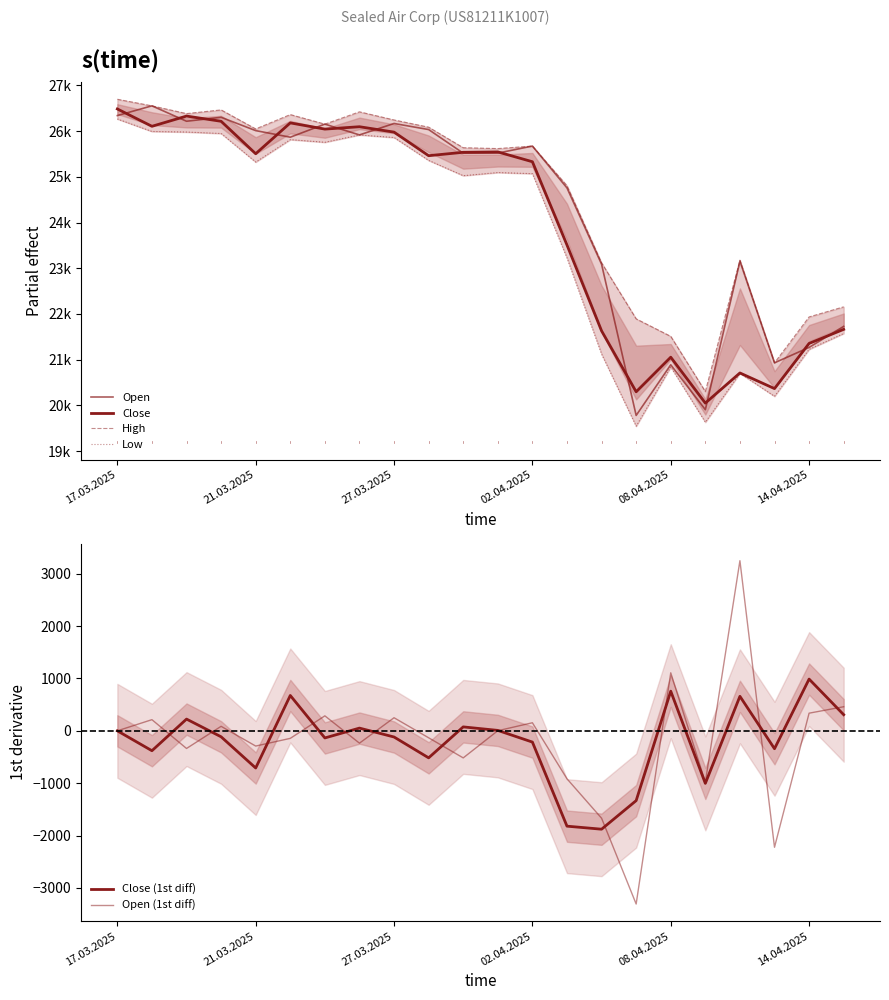

What is the average value of the Open (1st diff) series?

-210